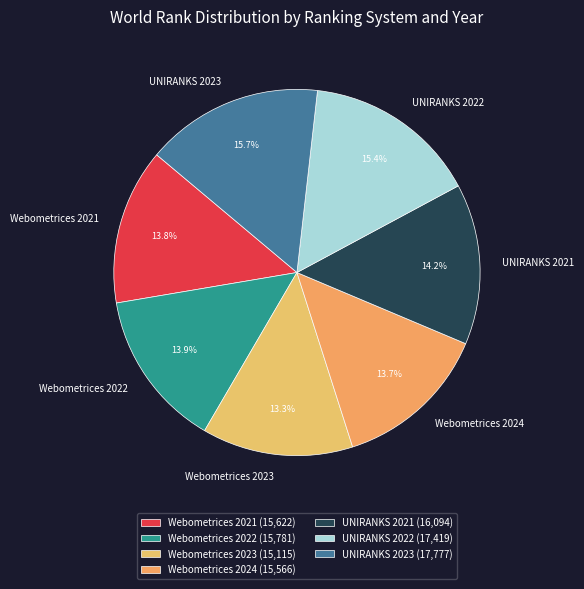

Between Webometrices 2022 and UNIRANKS 2022, which is larger?

UNIRANKS 2022